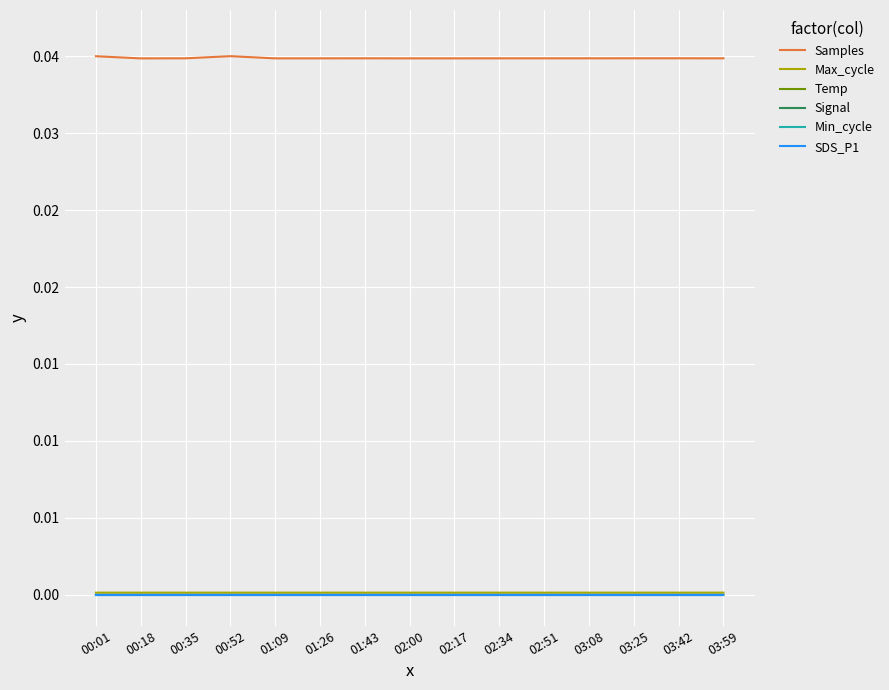

What are all the series names shown in the legend?

Samples, Max_cycle, Temp, Signal, Min_cycle, SDS_P1